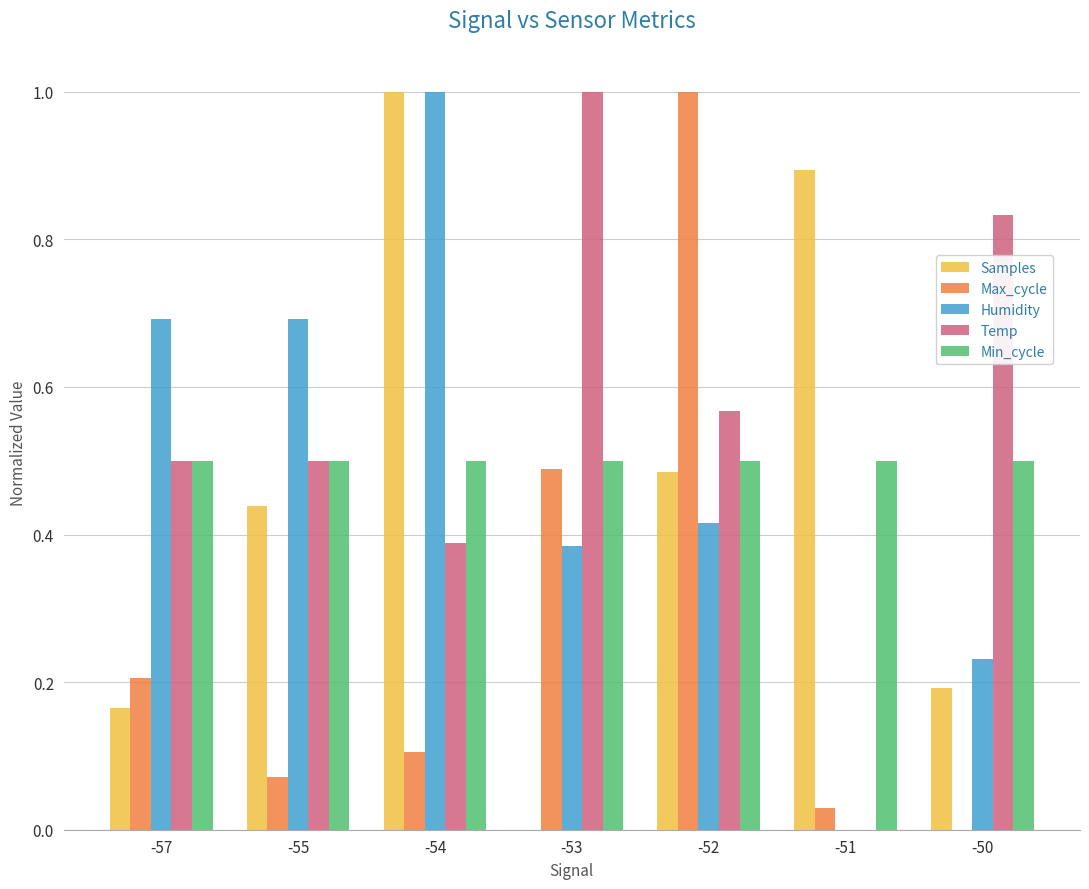

The value of Temp at -53 is 1.7. True or false?

False